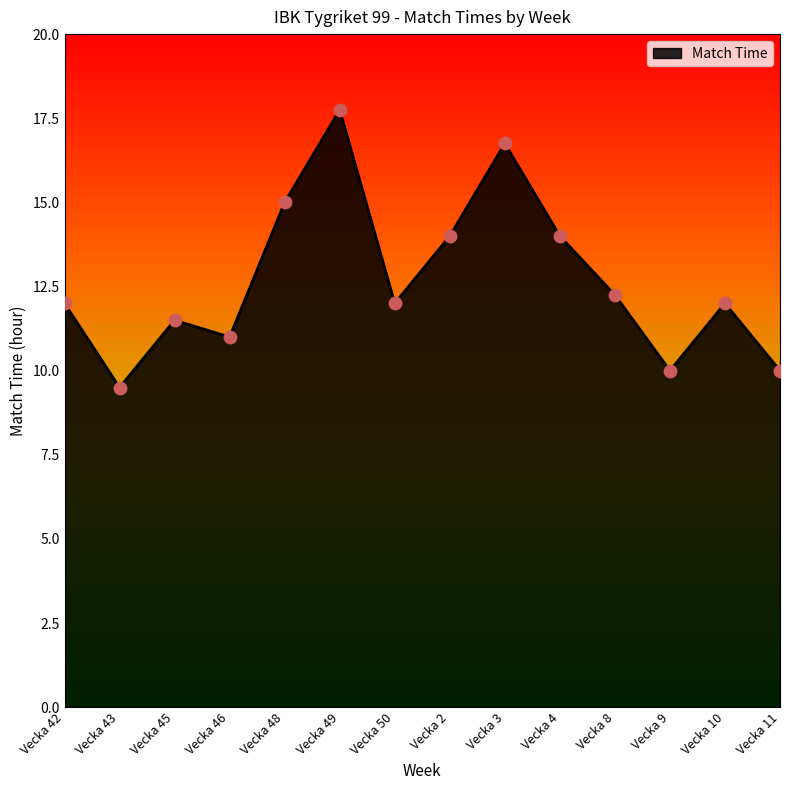

What is the change in value from Vecka 43 to Vecka 11?

+0.5